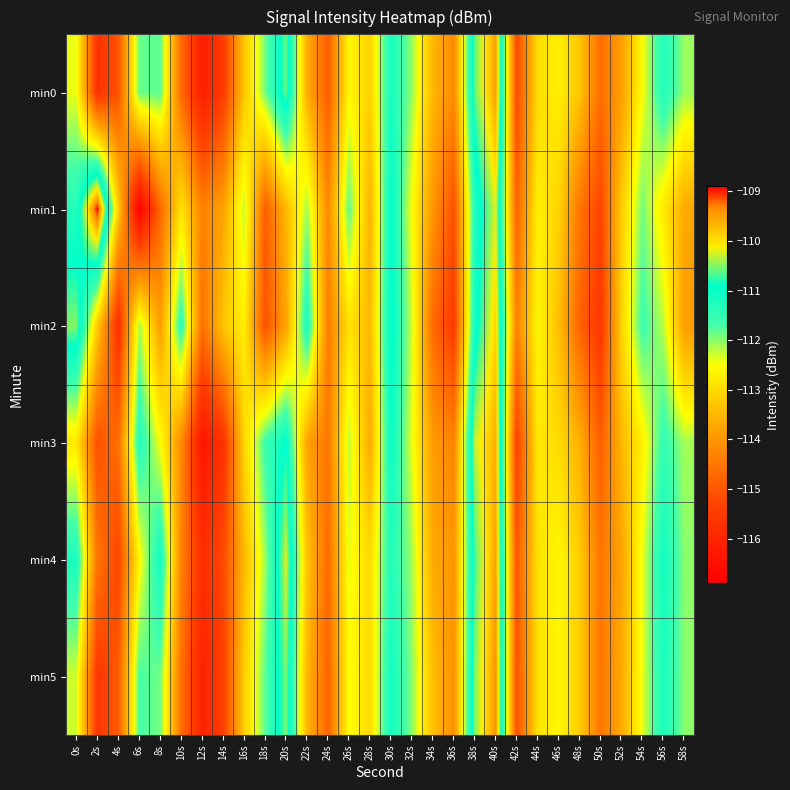

How many series are shown in this chart?

6